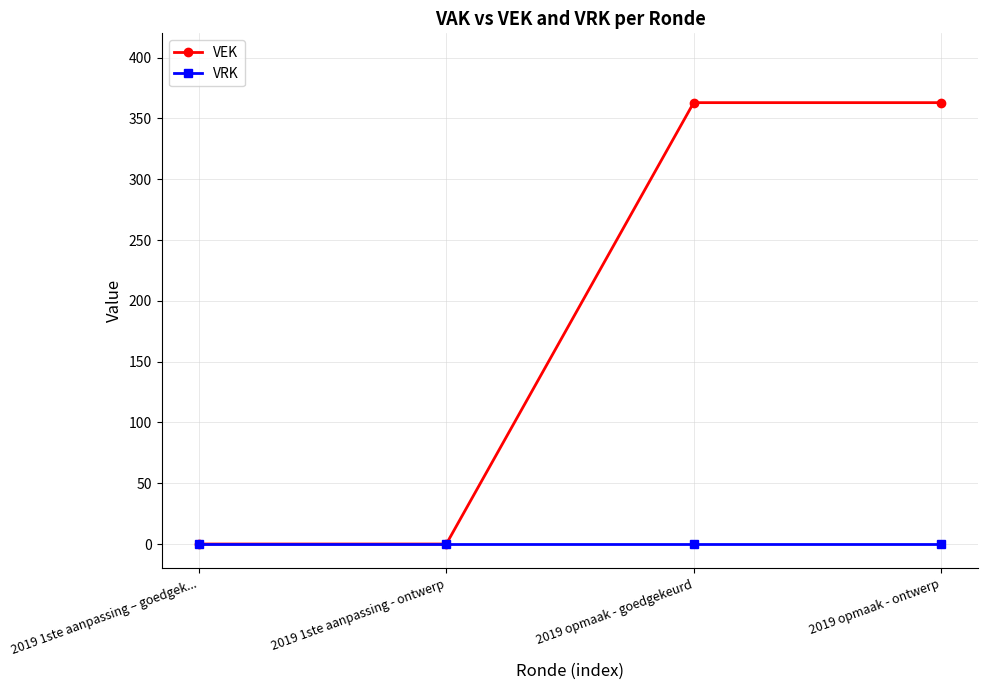

What is the greatest value displayed?

363